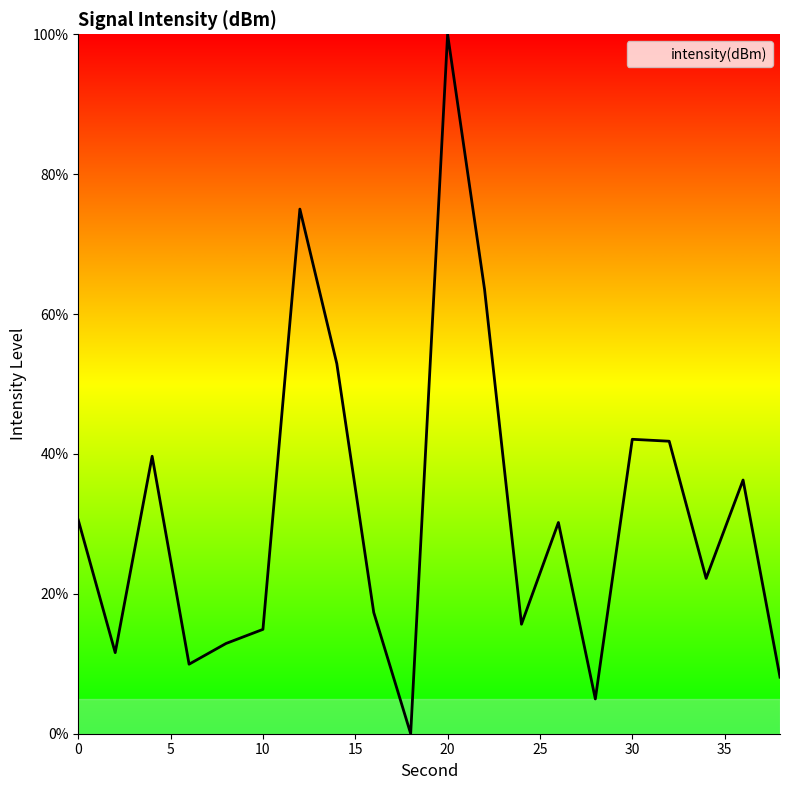

What is the maximum value shown in the chart?

100.0